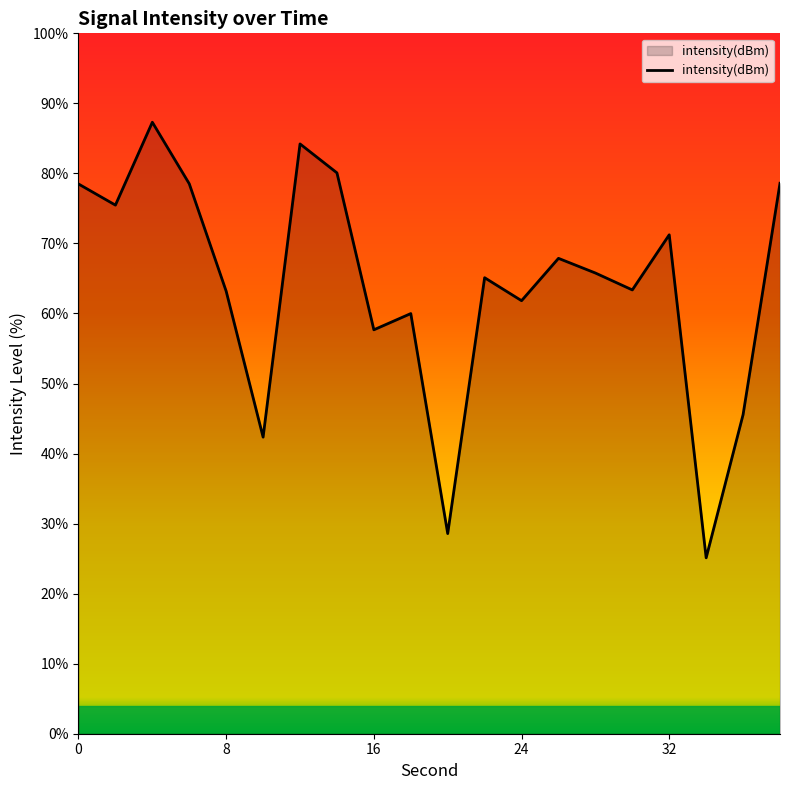

What is the difference between the maximum and minimum values?

62.2